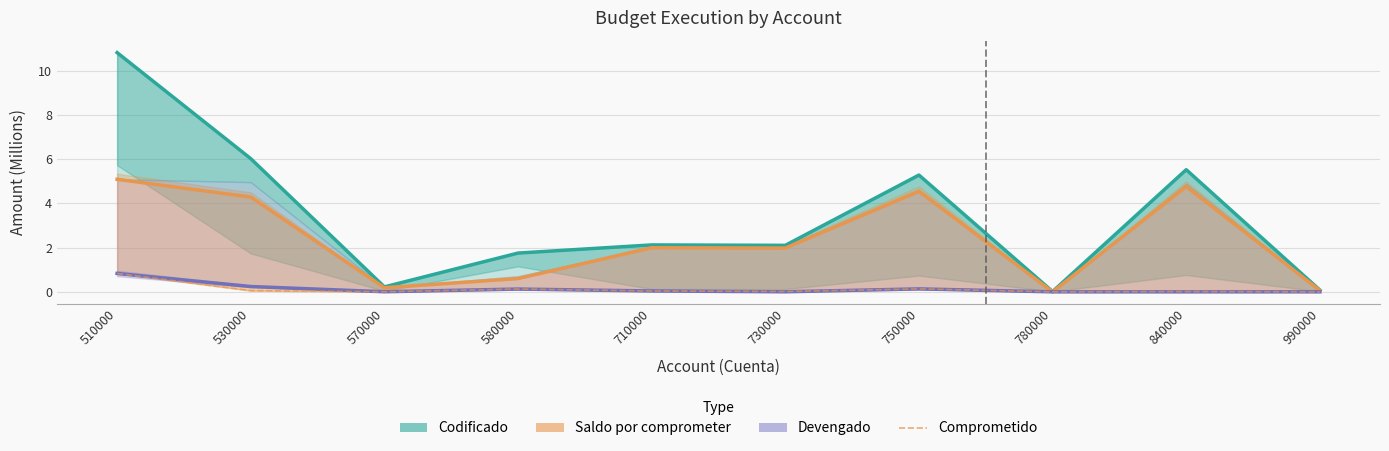

What is the average value of the Comprometido series?

0.1